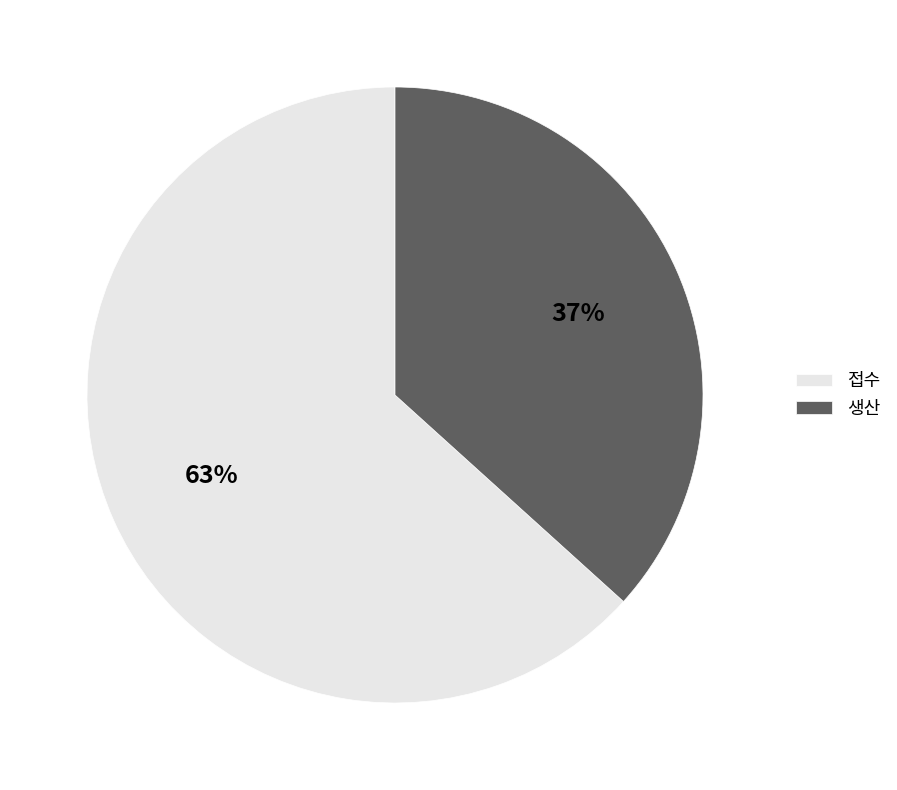

Approximately how many times larger is the value at 생산 compared to 접수?

0.6